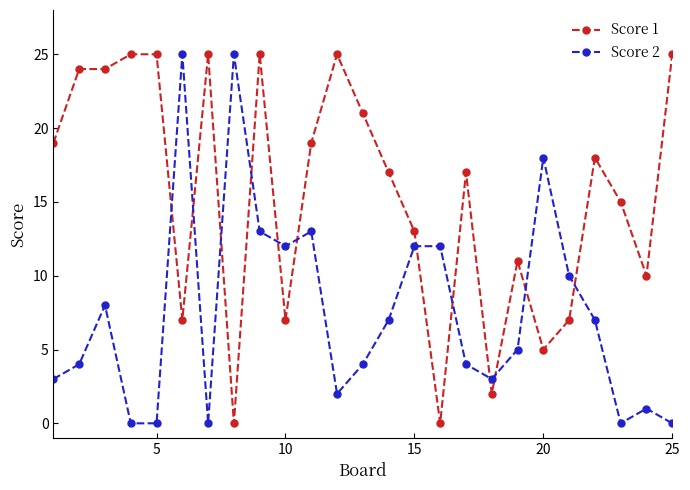

What is the average value of the Score 2 series?

8